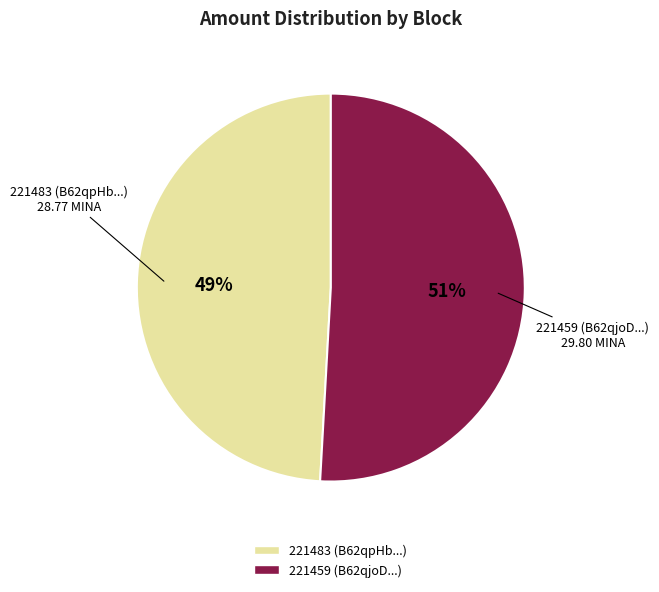

What is the smallest slice in the pie chart?

221483